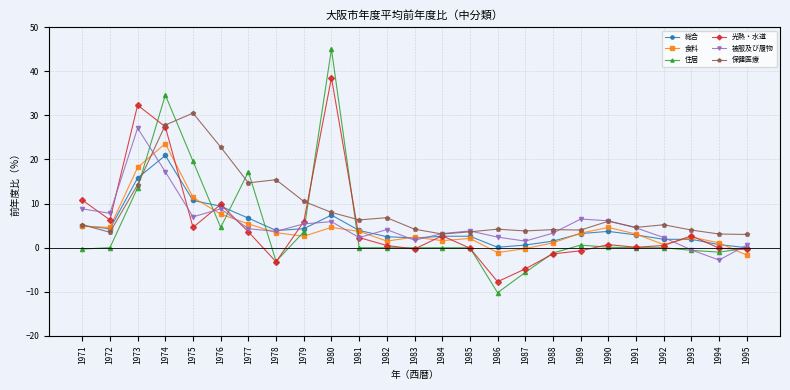

What is the value of the 被服及び履物 point at the 20th from the left?

6.1